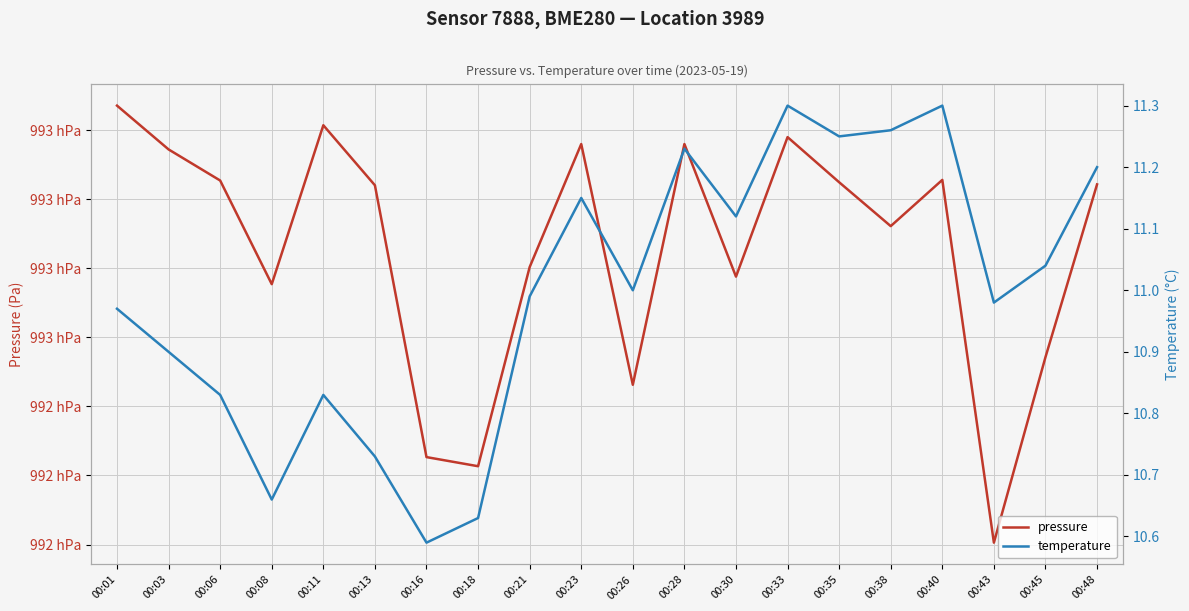

True or false: pressure and temperature cross at least once.

False